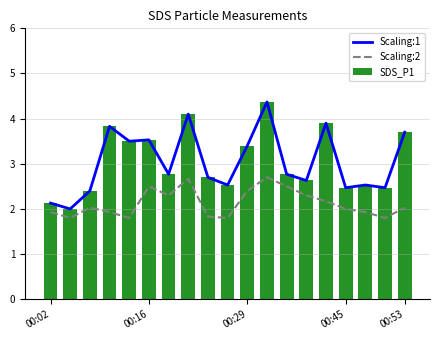

What is the difference between the maximum and minimum values in the Scaling:2 series?

0.9